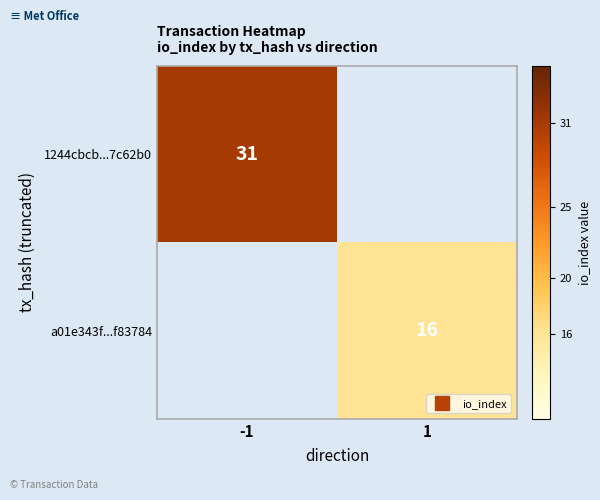

Between 1 and -1, which is larger?

-1